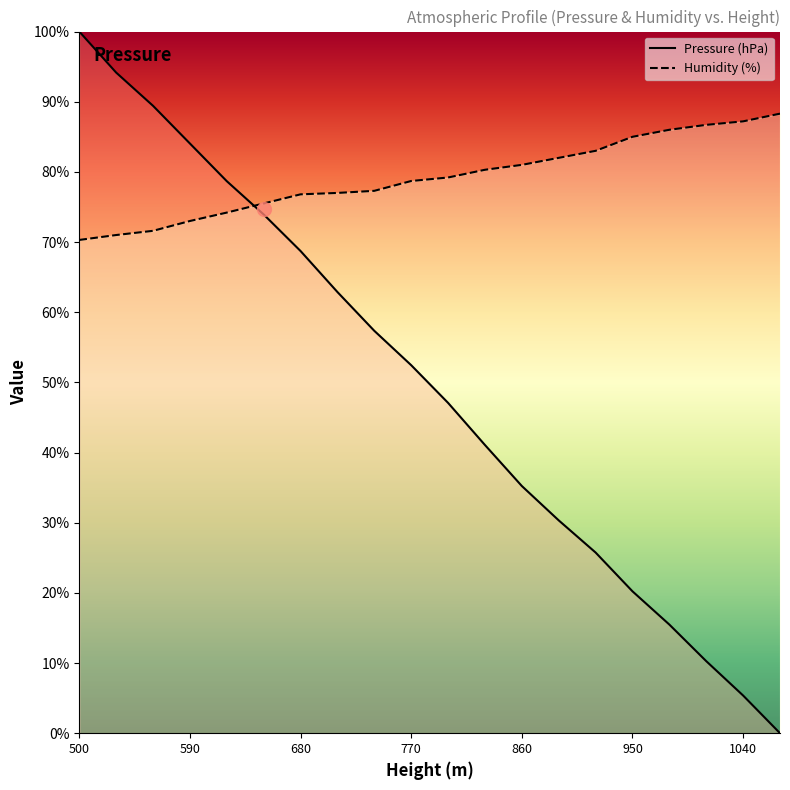

What are all the series names shown in the legend?

Pressure (hPa), Humidity (%)